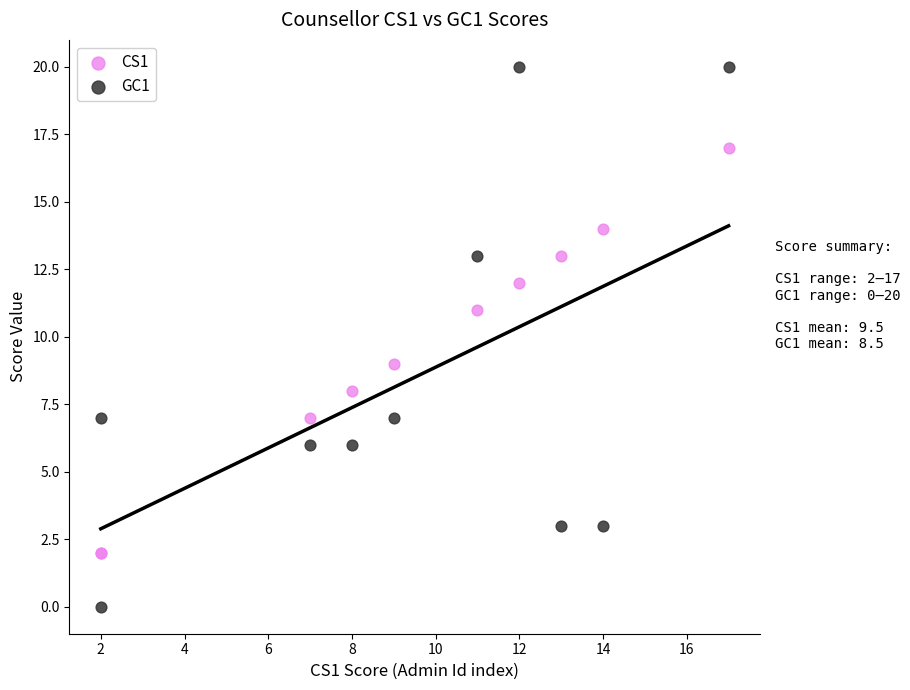

Which series contains the highest Y value?

GC1